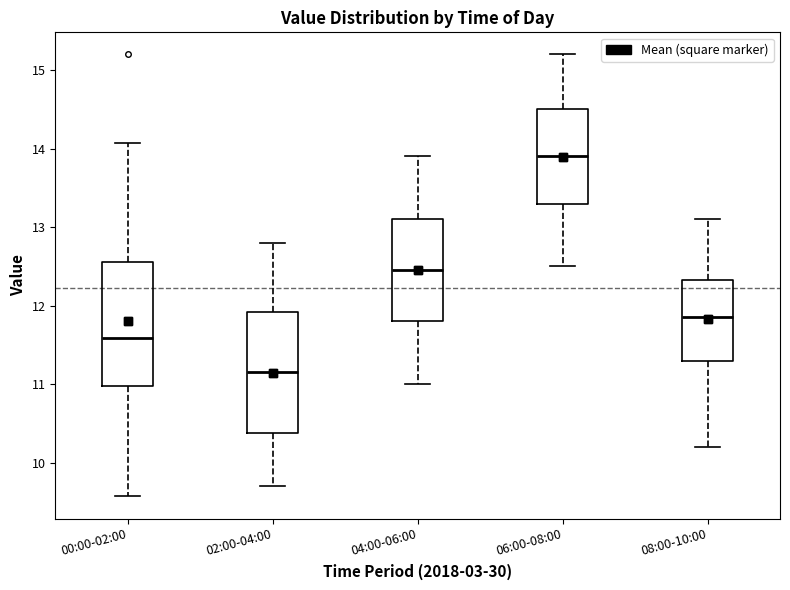

Reading left to right, transcribe this box plot: for each box, give where its median line is, the range the box spans, and where its two whiskers end, as read against the y-axis. The values are not printed on the chart, so give them approximately, as read against the axis.

00:00-02:00: median 11.6, box 11.0 to 12.6, whiskers 9.6 to 14.1
02:00-04:00: median 11.2, box 10.4 to 11.9, whiskers 9.7 to 12.8
04:00-06:00: median 12.5, box 11.8 to 13.1, whiskers 11.0 to 13.9
06:00-08:00: median 13.9, box 13.3 to 14.5, whiskers 12.5 to 15.2
08:00-10:00: median 11.9, box 11.3 to 12.3, whiskers 10.2 to 13.1